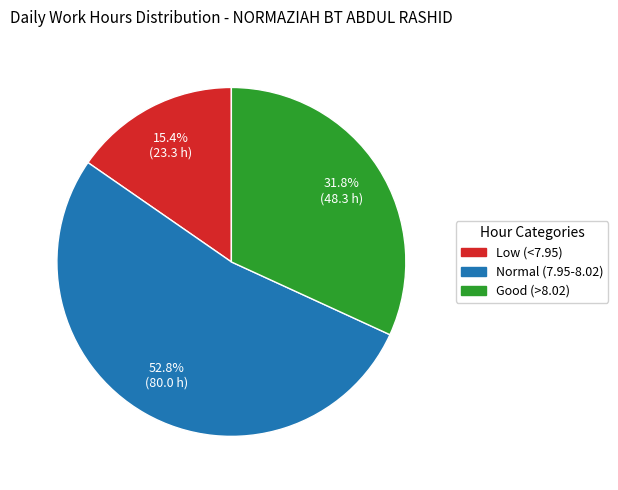

Does any single category account for the majority?

Yes